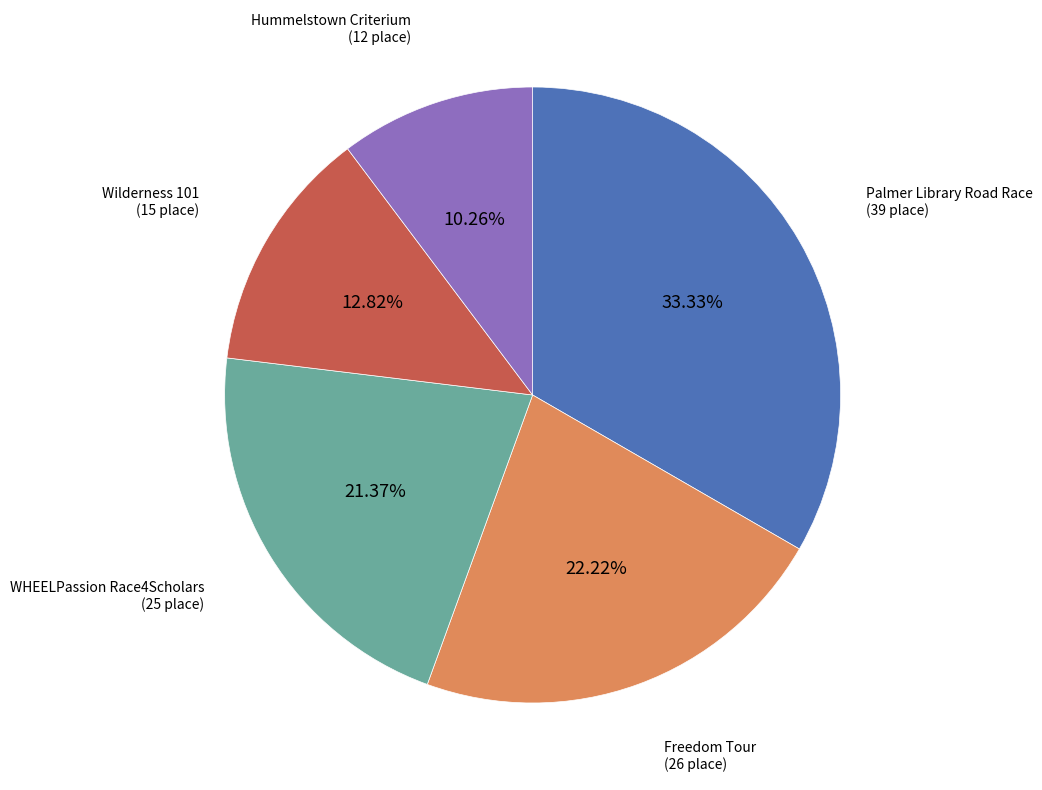

Does any single category account for the majority?

No